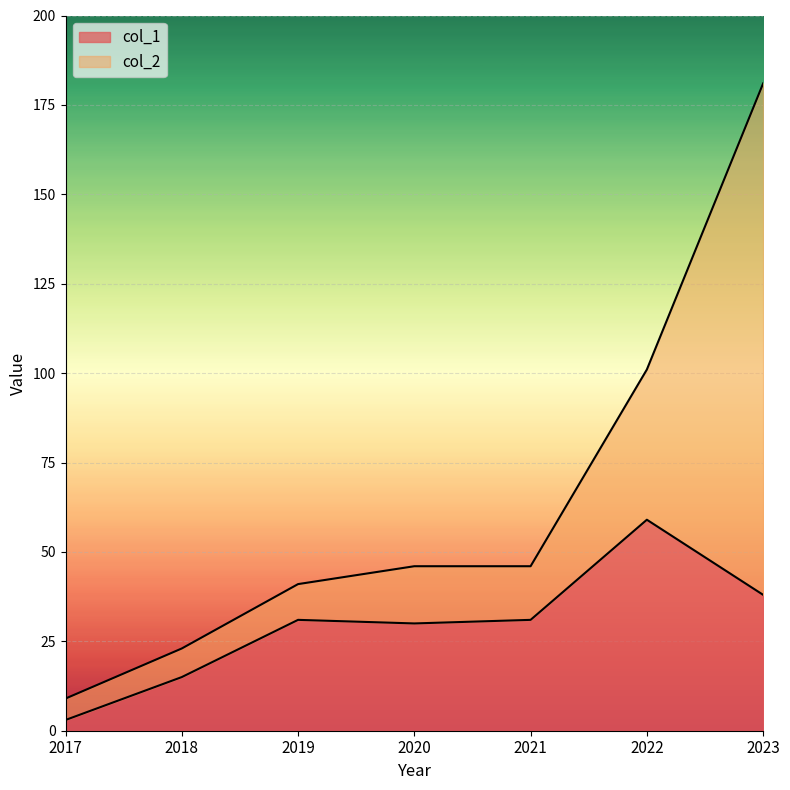

Rank the categories by col_1 value from lowest to highest.

2017, 2018, 2020, 2019, 2021, 2023, 2022